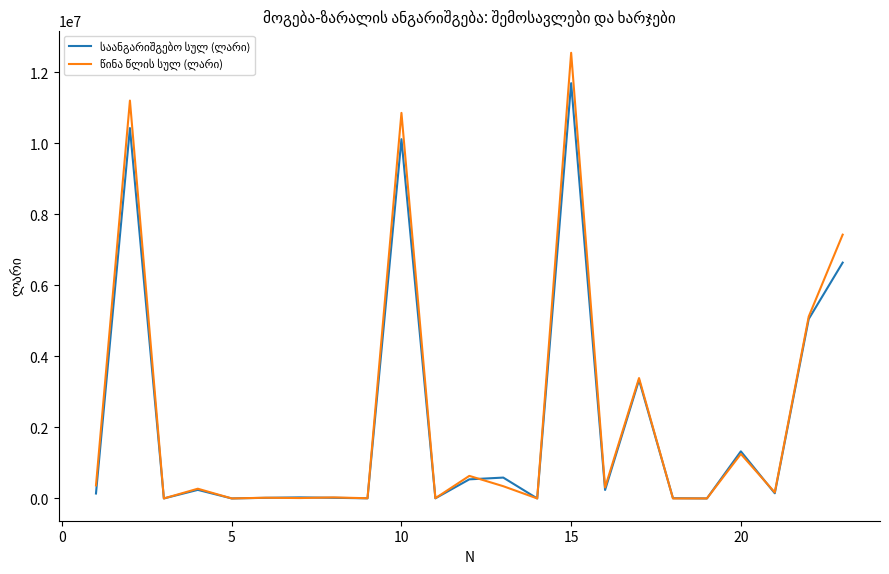

What is the maximum value shown in the chart?

12547020.2